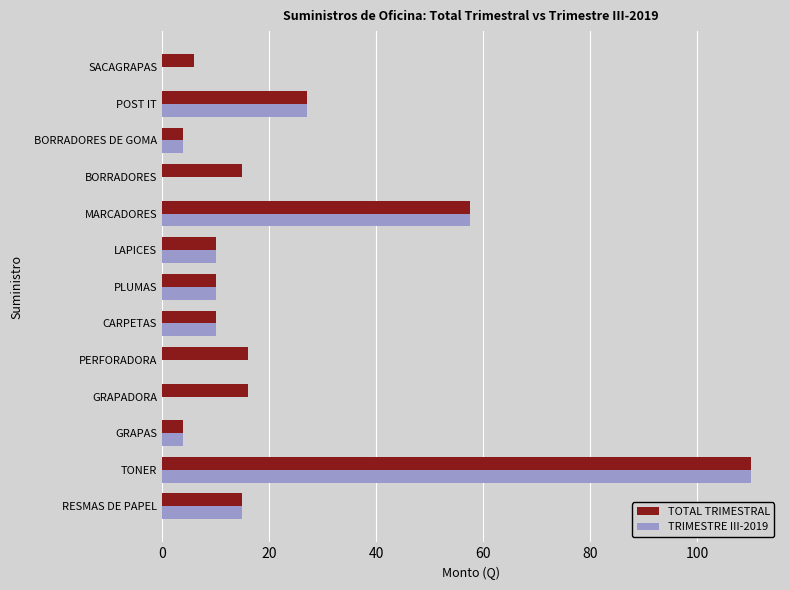

Which series has the widest spread of values?

TRIMESTRE III-2019